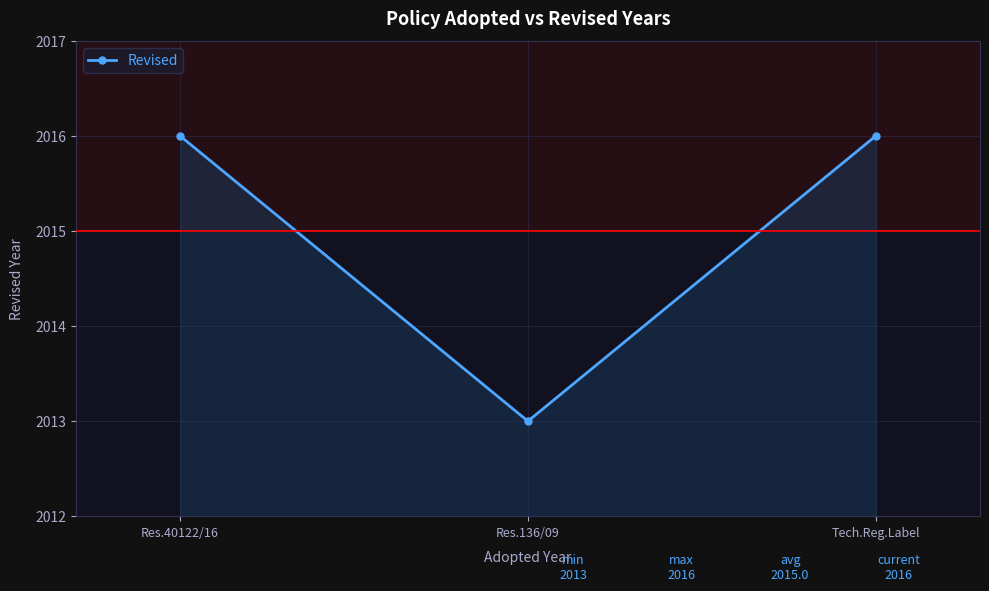

Count the values in the range 2013 to 2016.

3